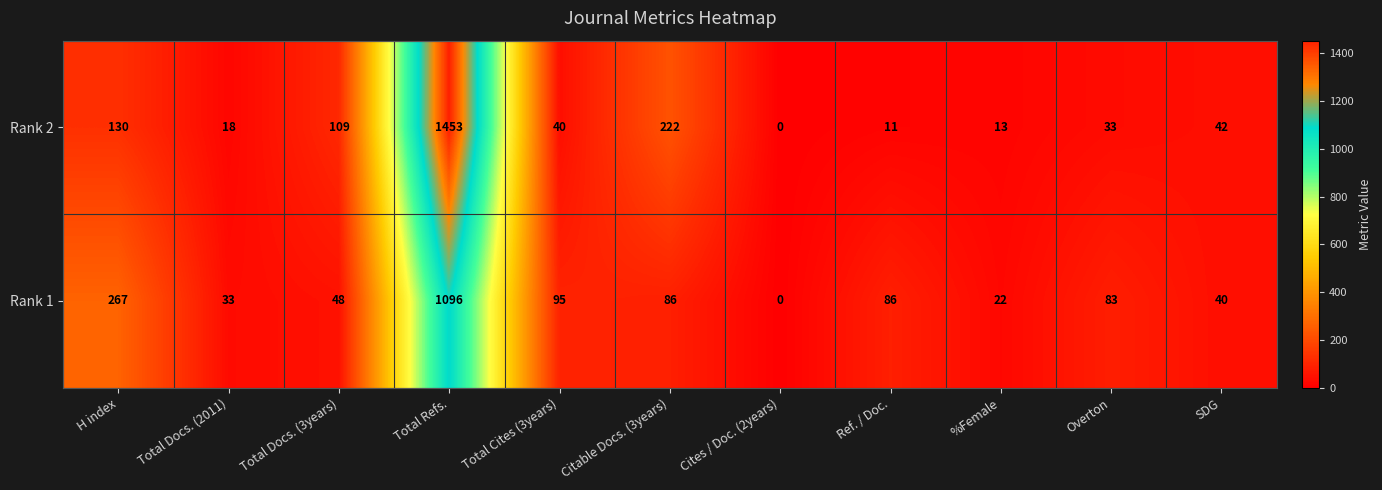

List the series in order of their peak value, lowest first.

Rank 1, Rank 2